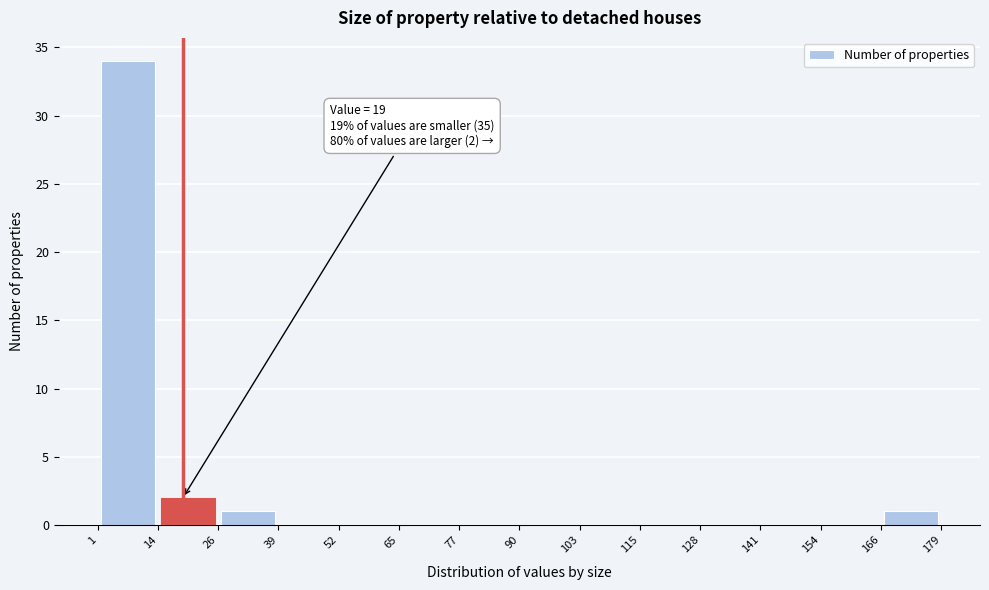

Which range on the x-axis has the tallest bar?

1 to 14